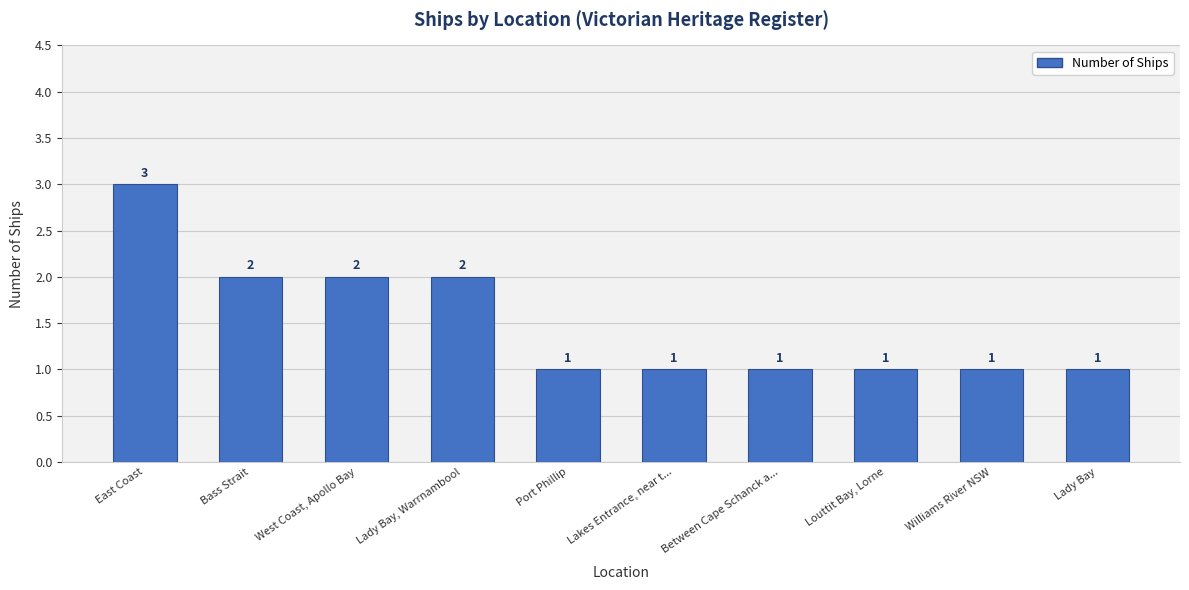

What is the label of the 3rd bar from the right?

Louttit Bay, Lorne